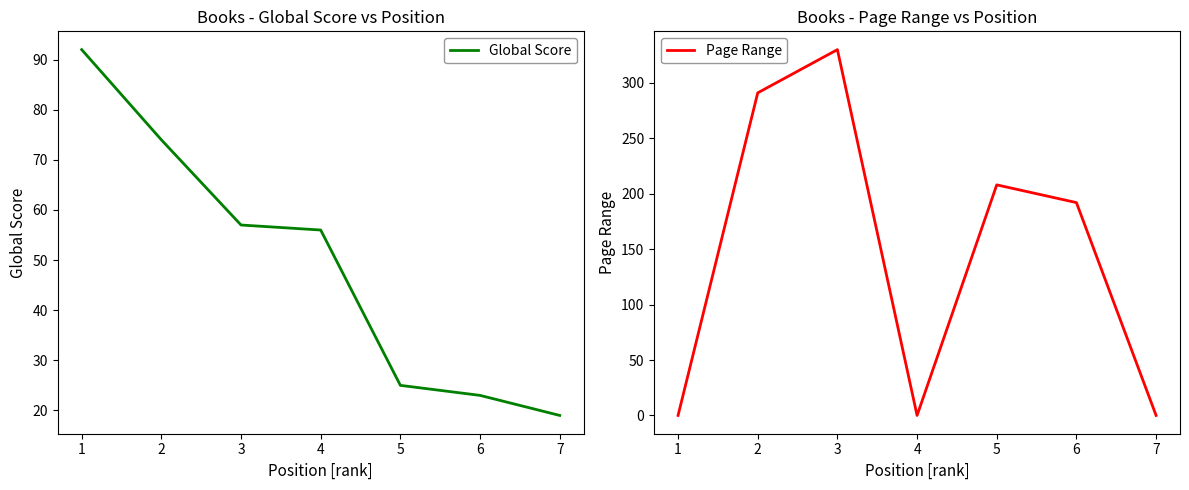

Is it true that Page Range equals -169 at 7?

False